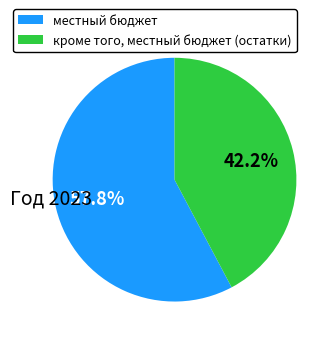

Is it true that местный бюджет is 69% of the pie?

False